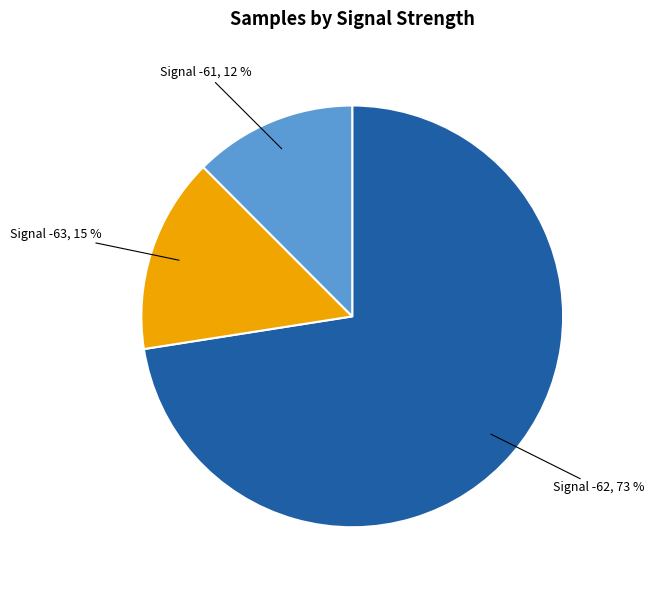

To the nearest percent, what is the average slice percentage?

33%